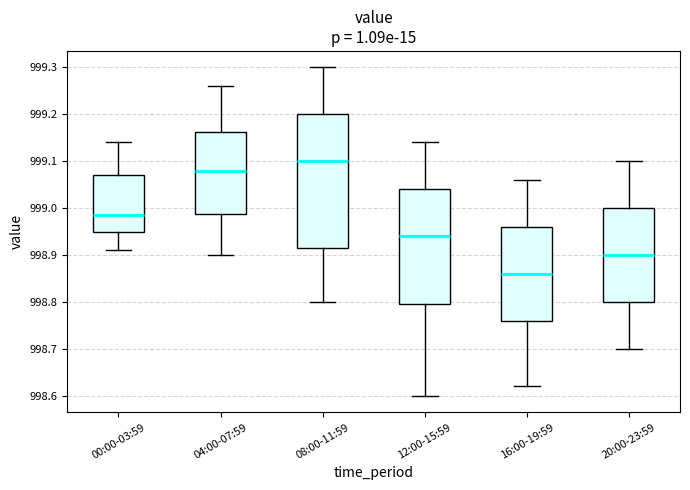

Reading left to right, transcribe this box plot: for each box, give where its median line is, the range the box spans, and where its two whiskers end, as read against the y-axis. The values are not printed on the chart, so give them approximately, as read against the axis.

00:00-03:59: median 998.99, box 998.95 to 999.07, whiskers 998.91 to 999.14
04:00-07:59: median 999.08, box 998.99 to 999.16, whiskers 998.90 to 999.26
08:00-11:59: median 999.10, box 998.92 to 999.20, whiskers 998.80 to 999.30
12:00-15:59: median 998.94, box 998.80 to 999.04, whiskers 998.60 to 999.14
16:00-19:59: median 998.86, box 998.76 to 998.96, whiskers 998.62 to 999.06
20:00-23:59: median 998.90, box 998.80 to 999.00, whiskers 998.70 to 999.10